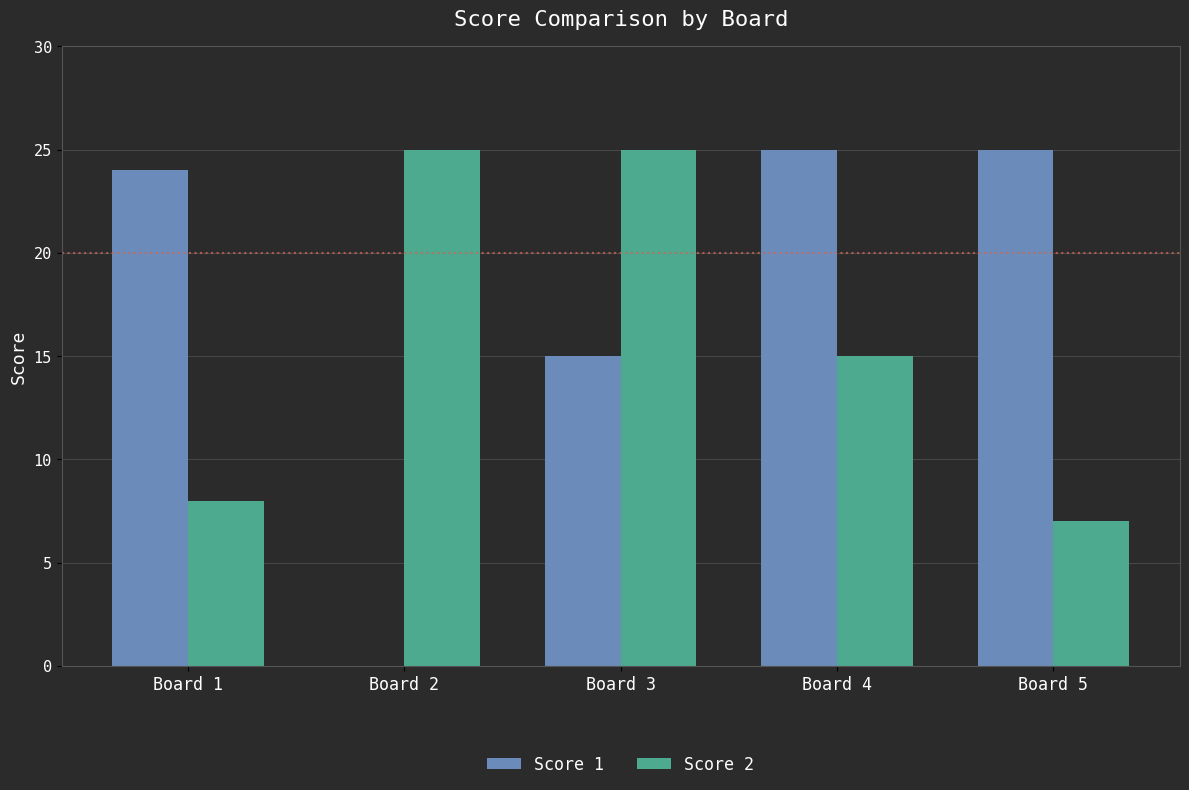

Which series has the largest total across all categories?

Score 1